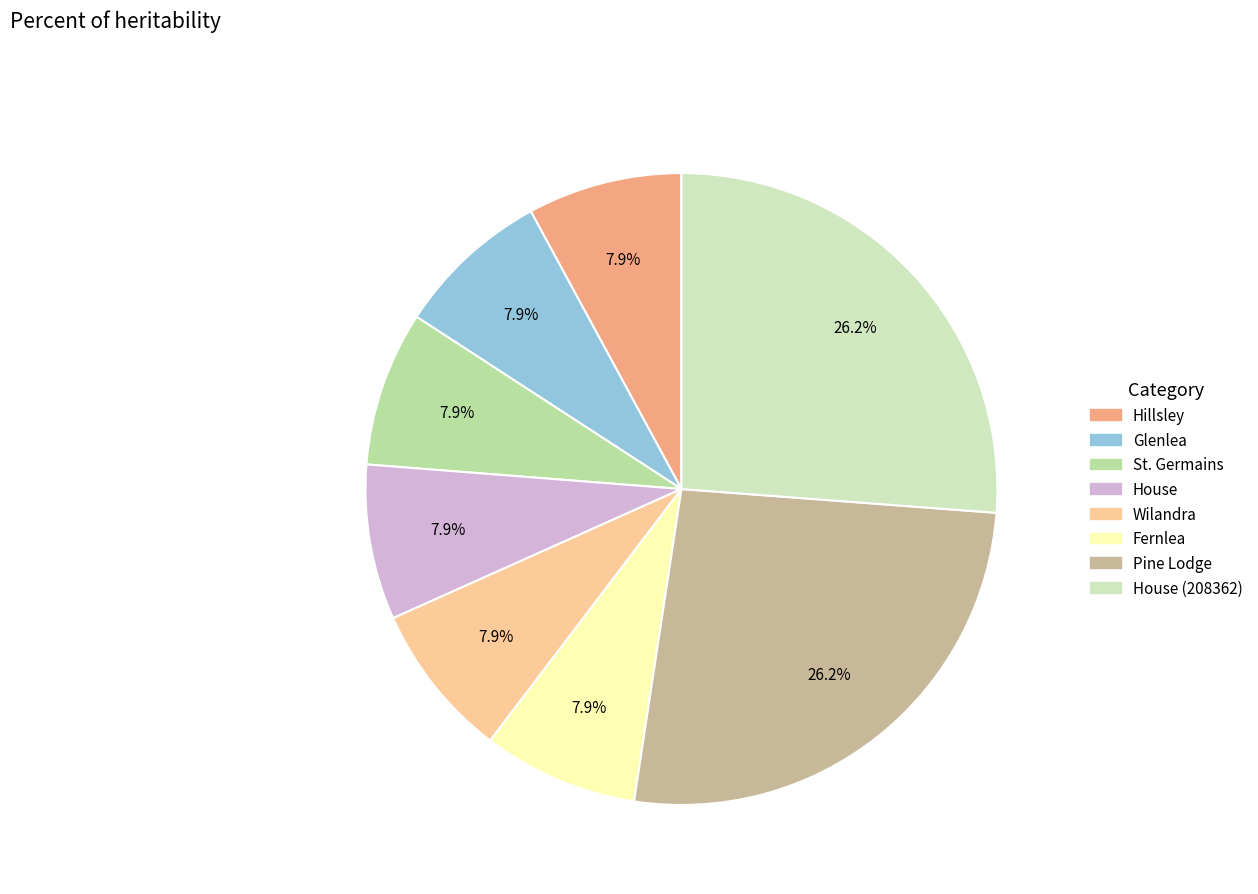

Do Glenlea and House together represent more than half of the pie?

No